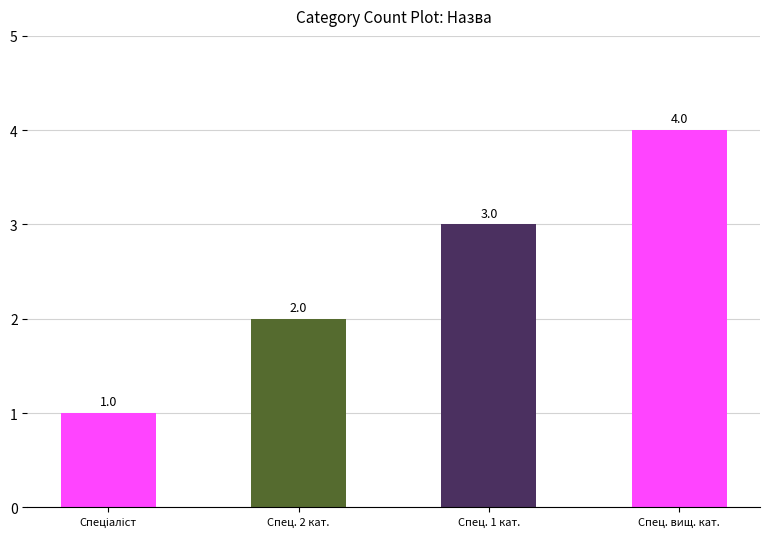

What is the approximate value at Спец. вищ. кат.?

4